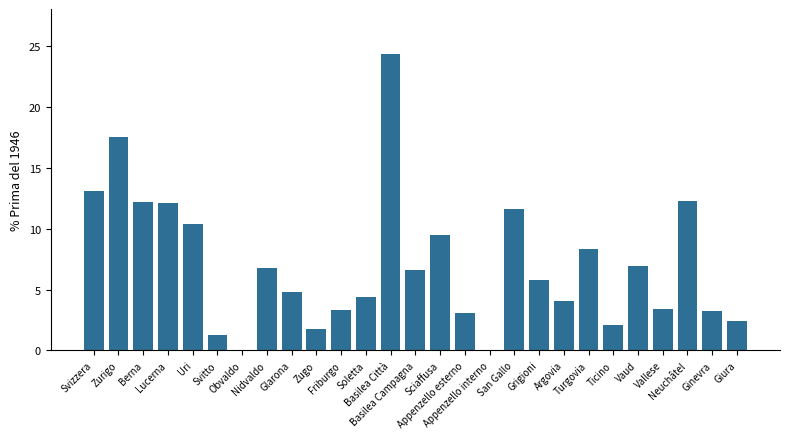

What is the sum of all values?

191.4